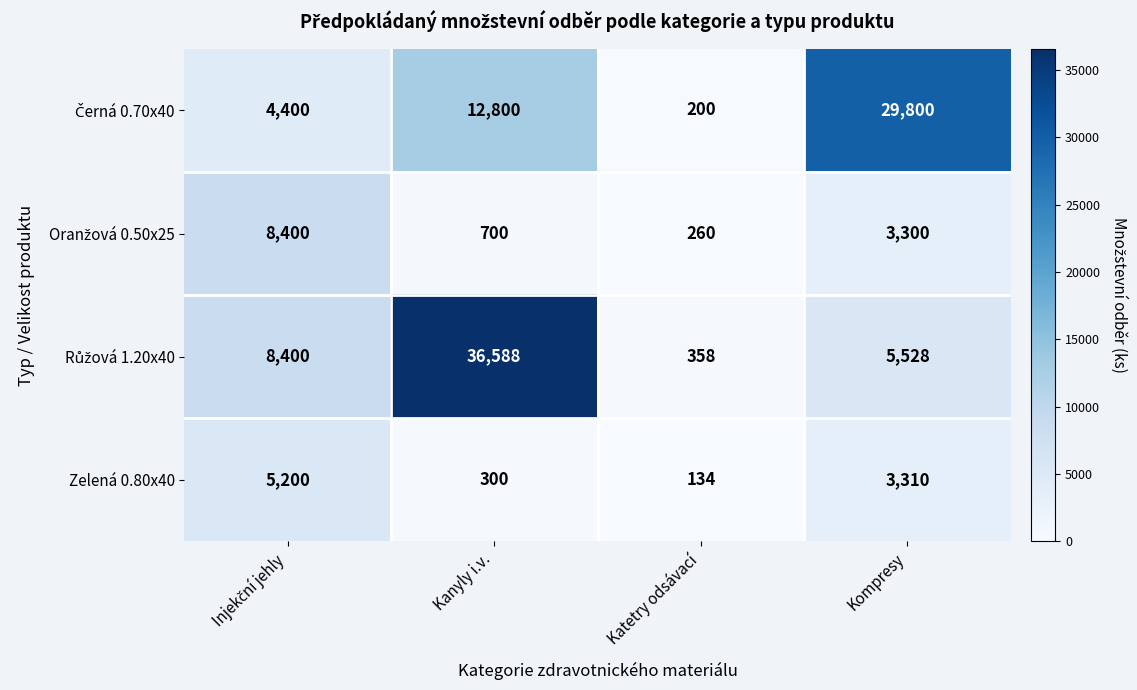

What is the difference between the highest and lowest values at Kanyly i.v.?

36288